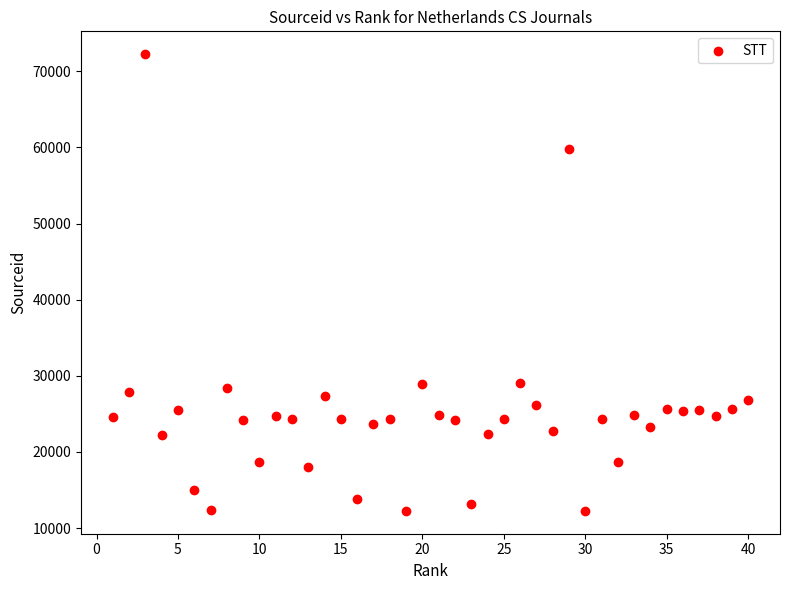

What is the range of Y values (max minus min)?

59980